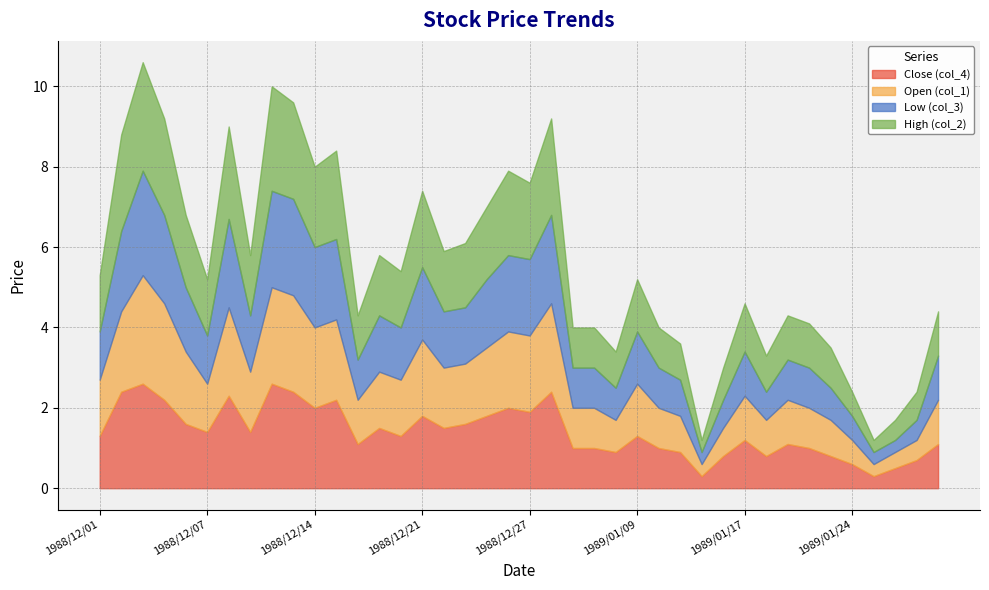

What is the minimum value for Close (col_4)?

0.3